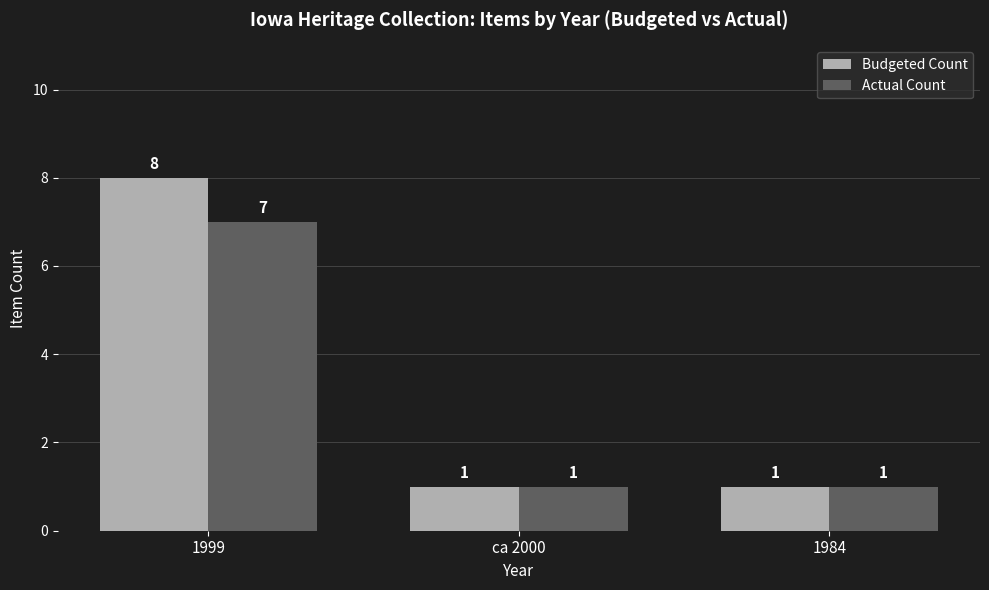

Are the bars horizontal?

No